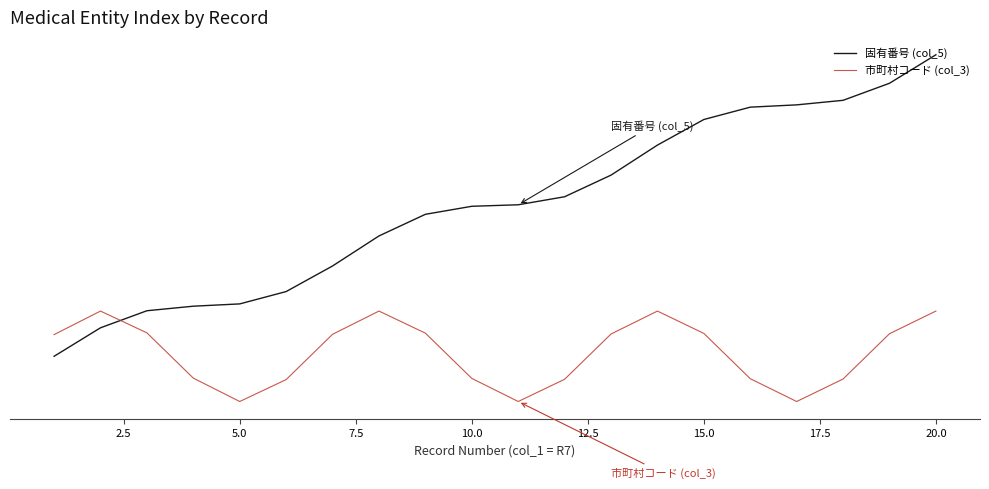

Does the chart display data point markers on the line(s)?

No